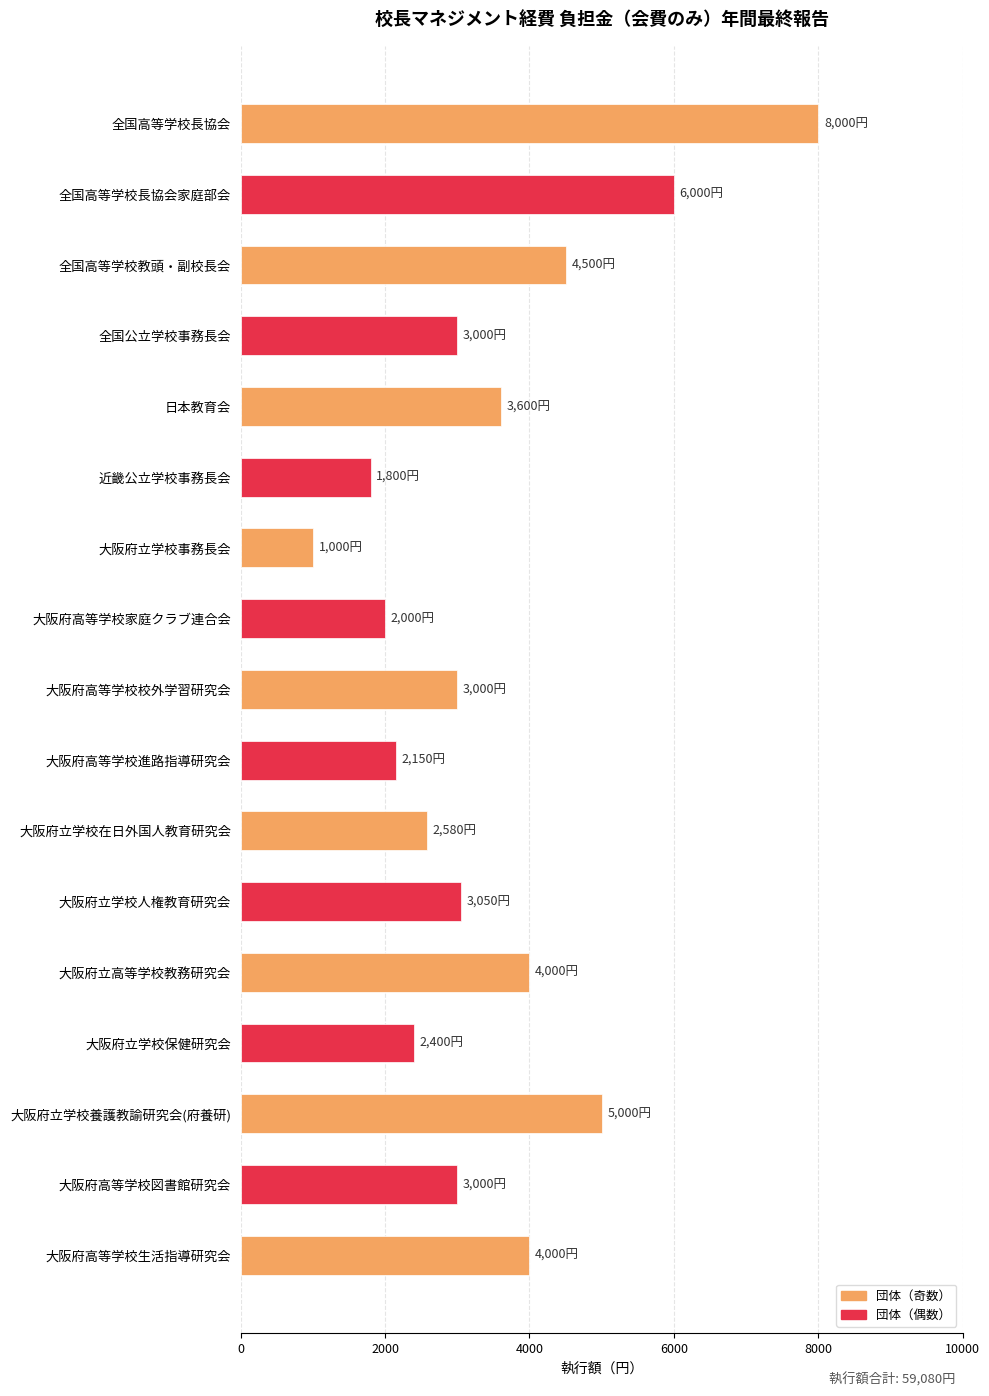

What is the sum of all values?

59080